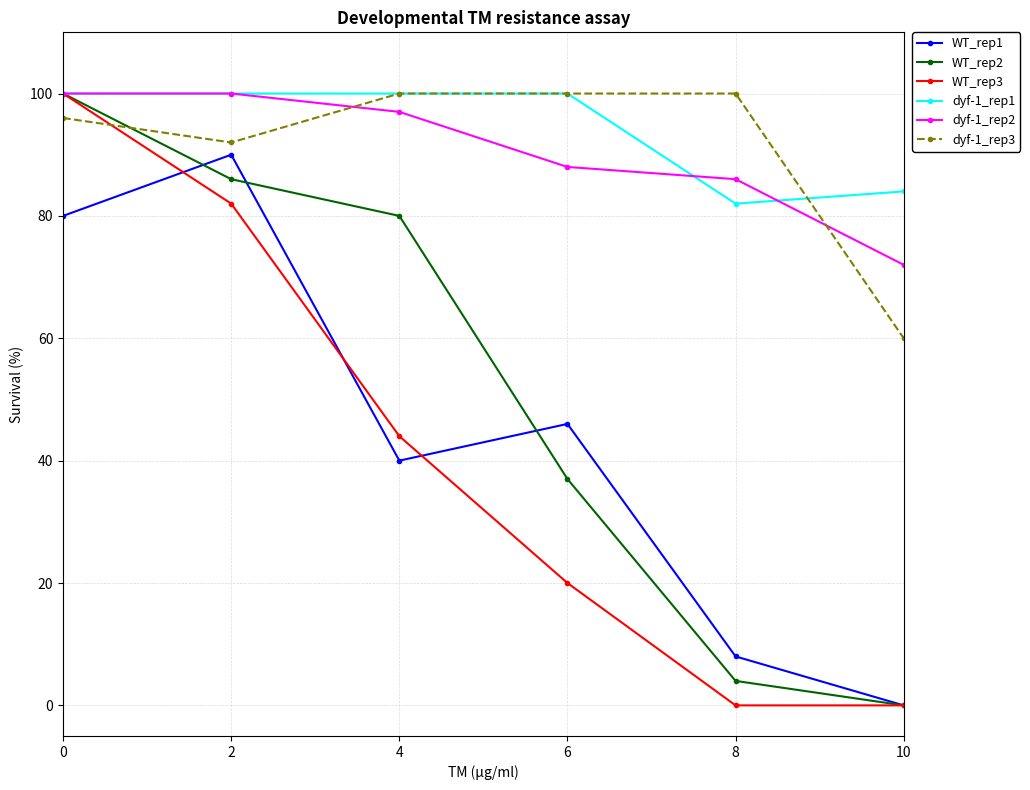

Where do dyf-1_rep2 and dyf-1_rep3 first cross each other?

2 and 4